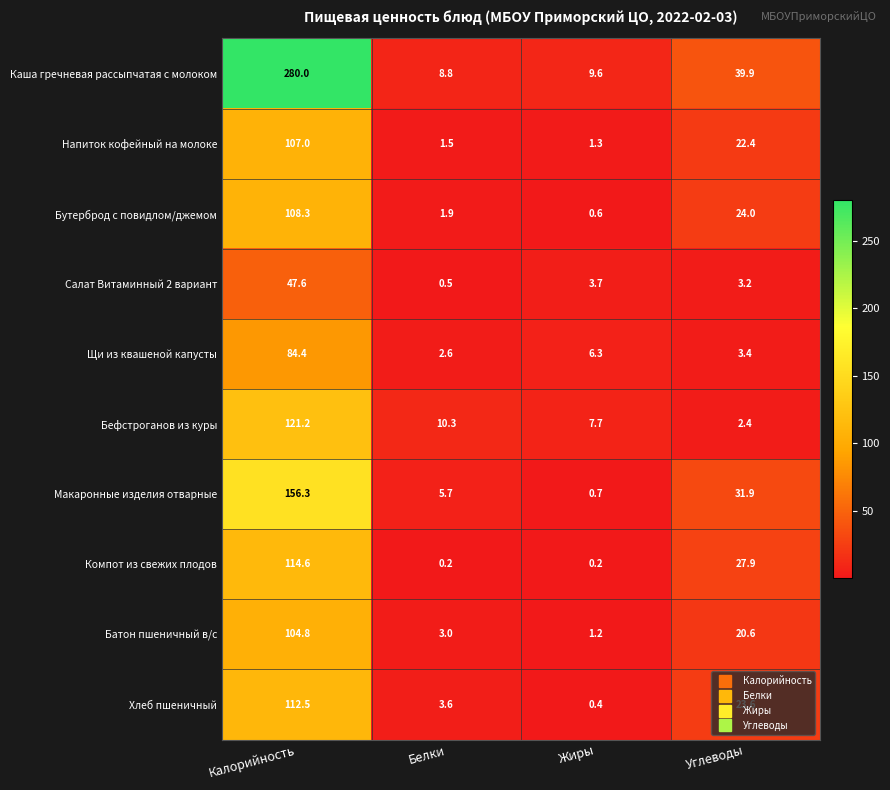

What is the total value across all series at Белки?

38.1